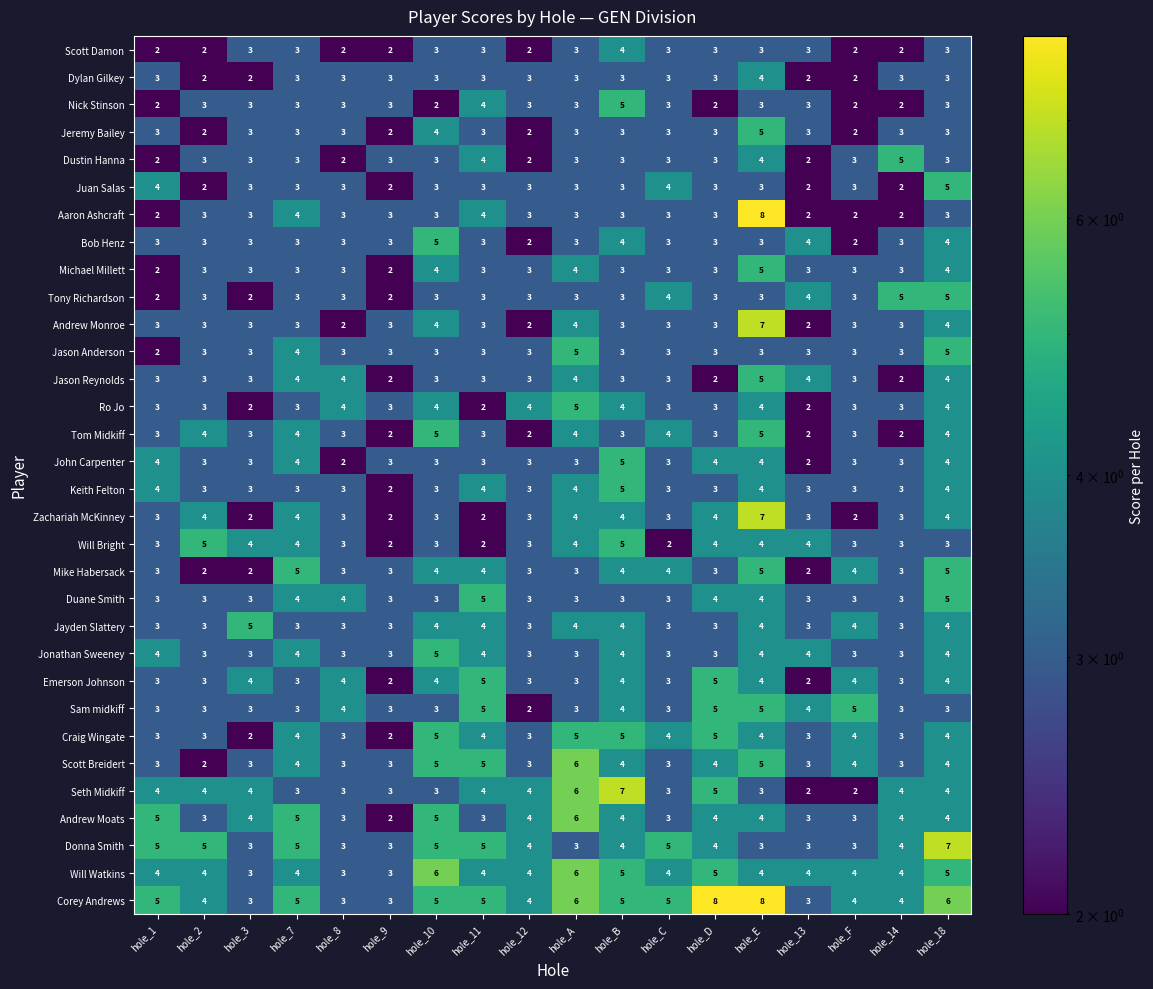

How many series are shown in this chart?

32